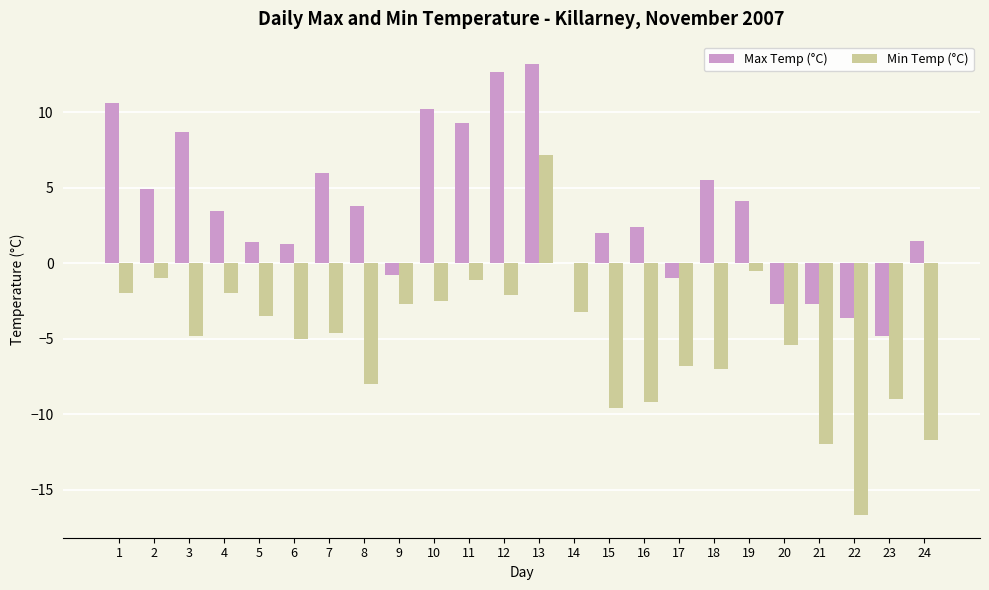

What is the total value across all series at 2?

3.9